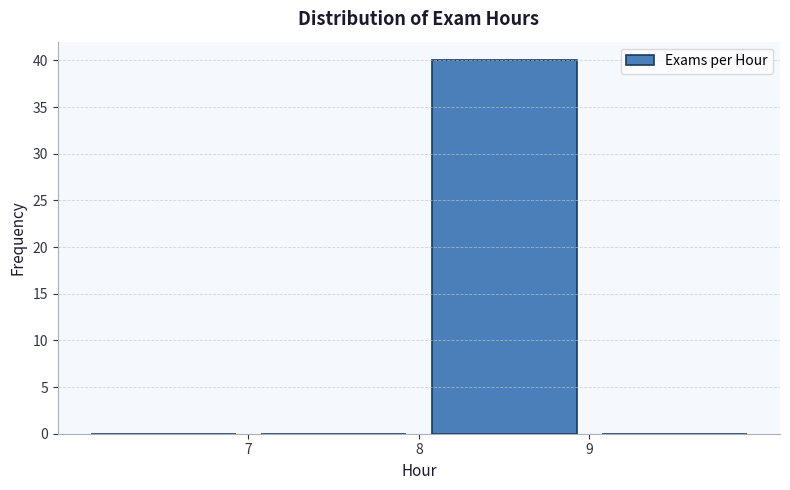

Reading left to right, list every bar in this chart as the range it spans on the x-axis followed by its height. The values are not printed on the chart, so give them approximately, as read against the axis.

6 to 7: 0
7 to 8: 0
8 to 9: 40
9 to 10: 0